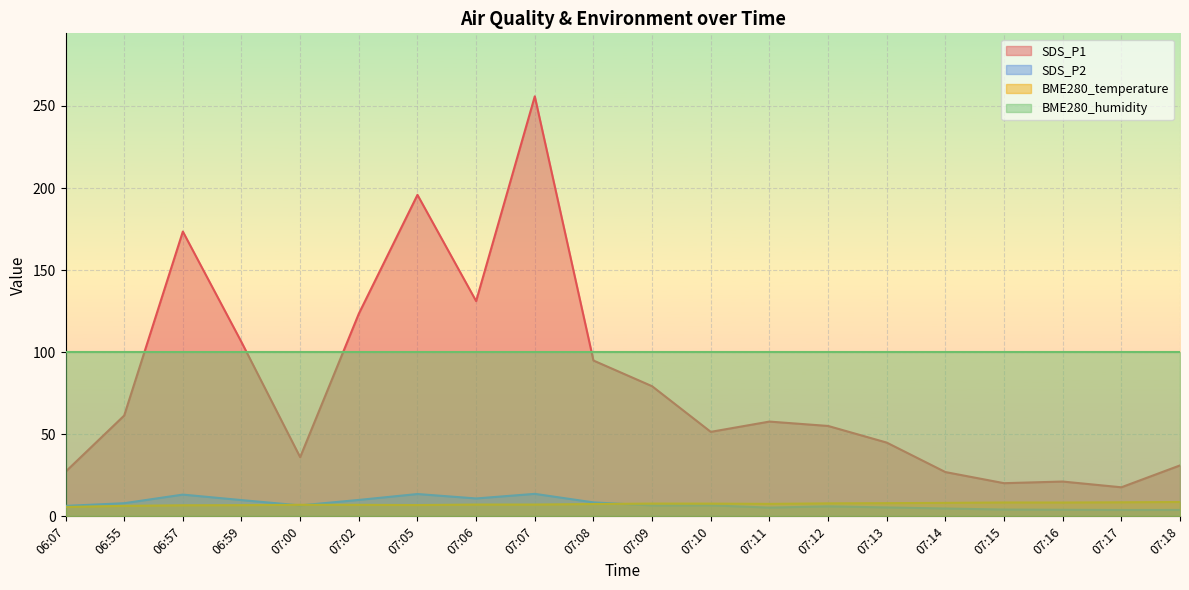

What are all the series names shown in the legend?

SDS_P1, SDS_P2, BME280_temperature, BME280_humidity